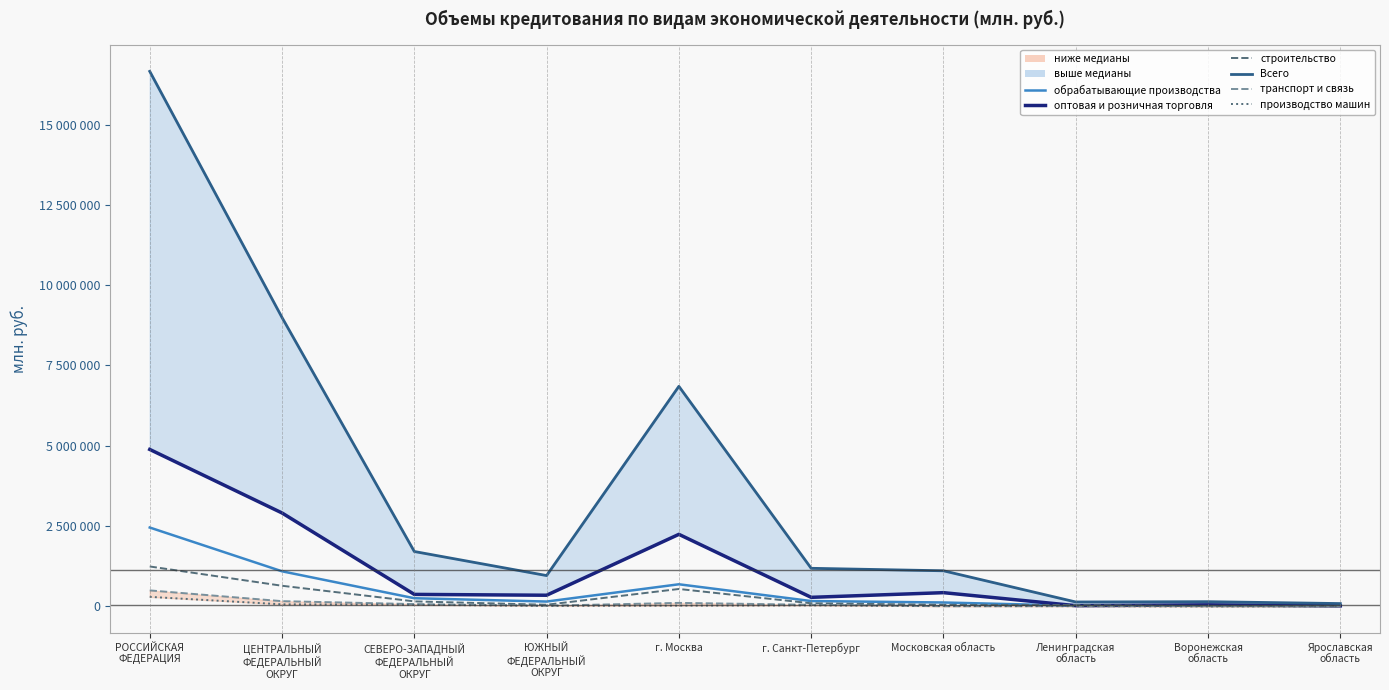

At which category is the sum across all series the highest?

РОССИЙСКАЯ
ФЕДЕРАЦИЯ